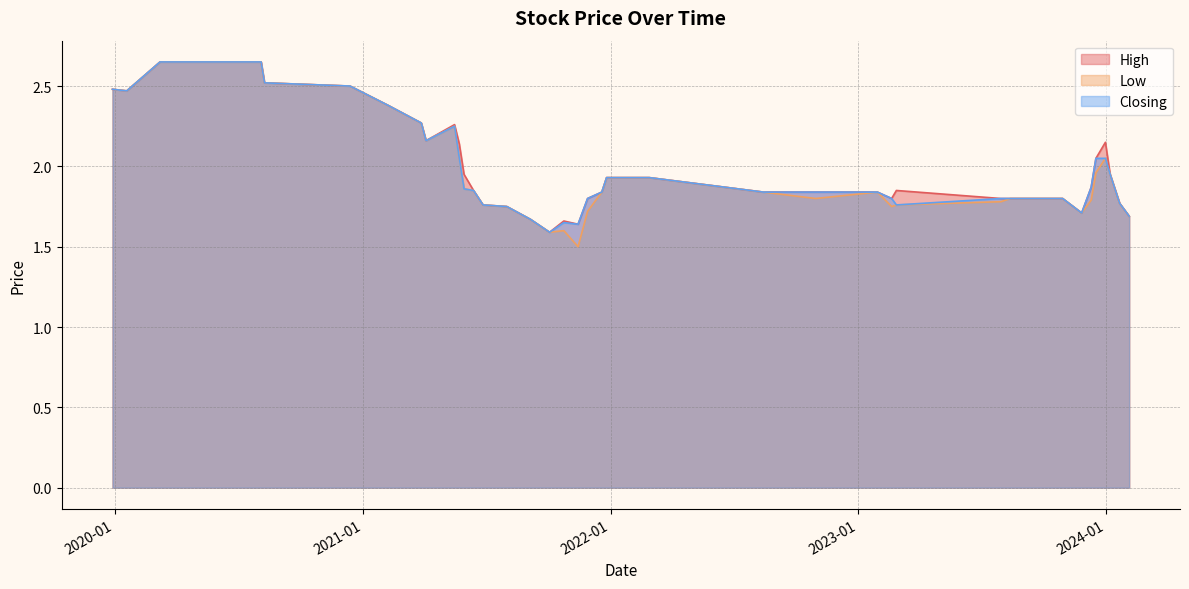

True or false: Closing and Low intersect in this chart.

False